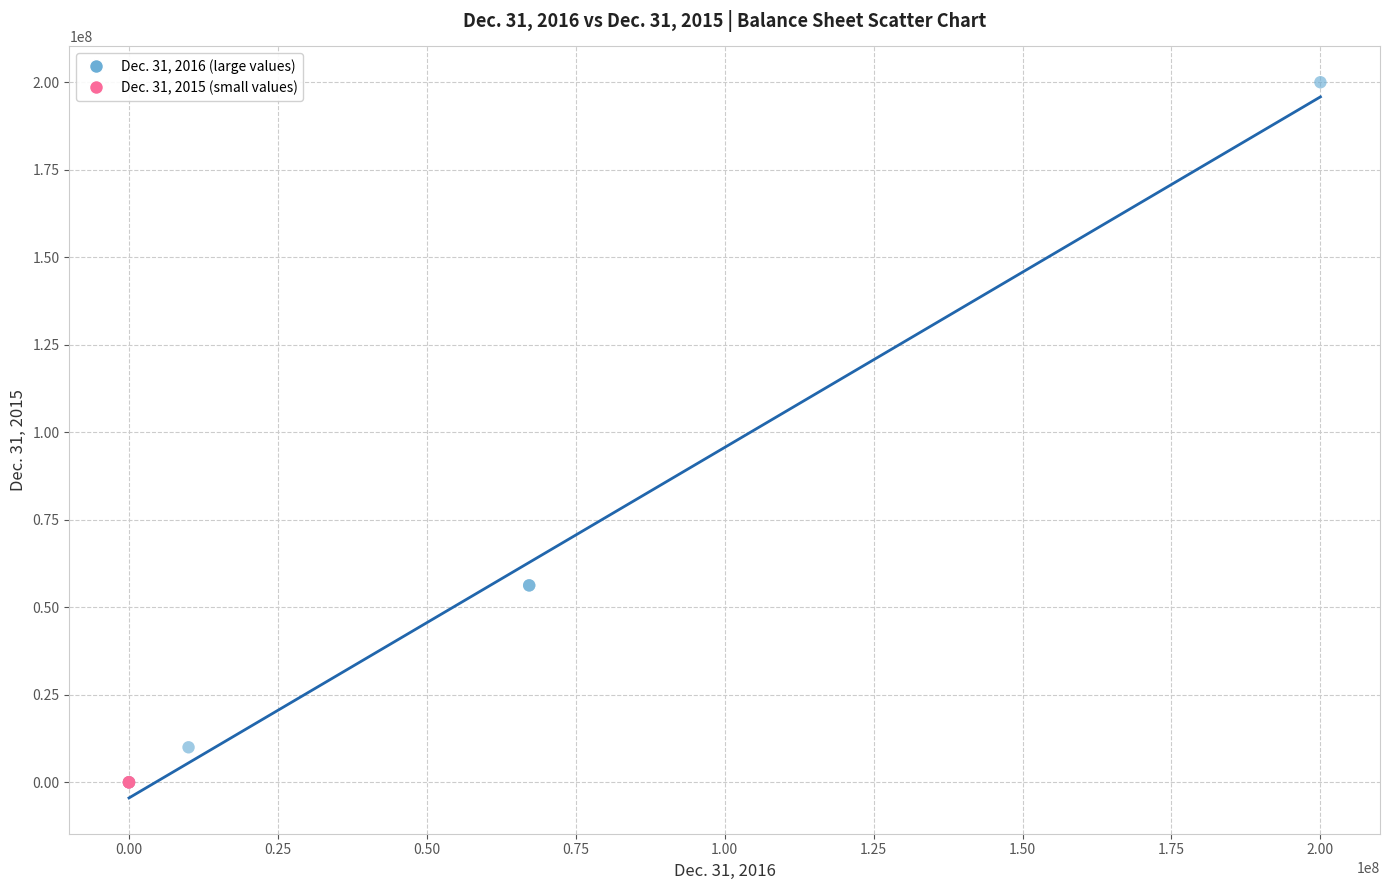

Which series contains the highest Y value?

Dec. 31, 2016 (large values)